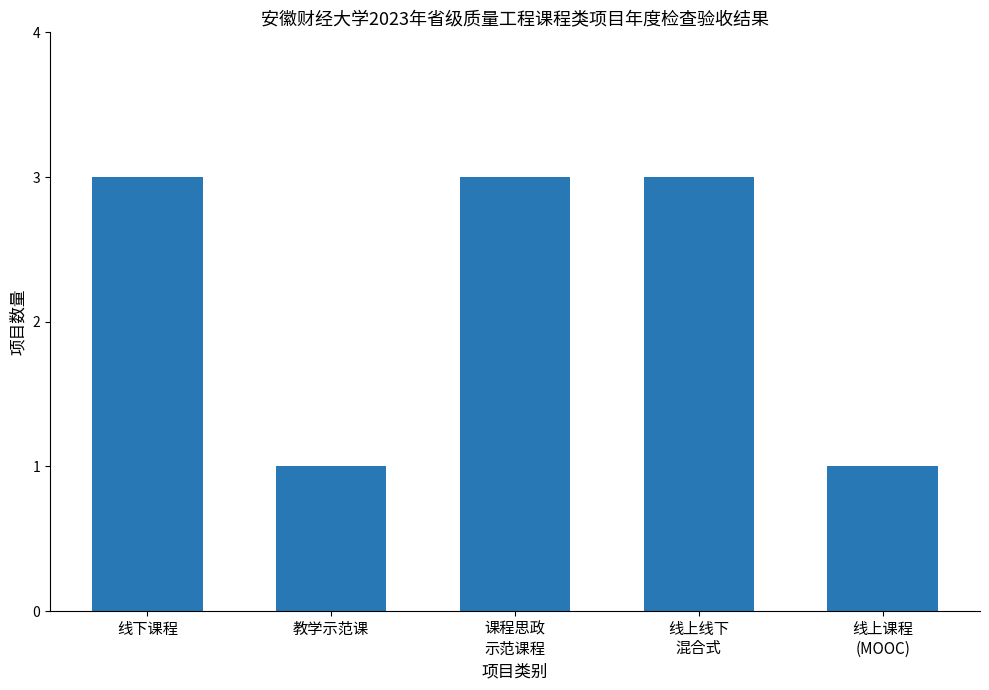

What is the maximum value shown in the chart?

3